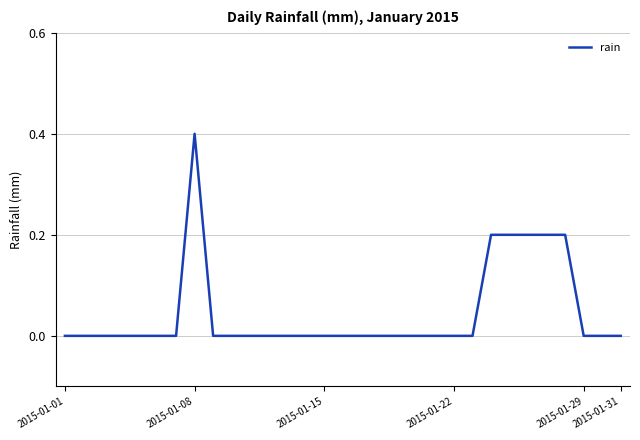

What is the maximum value shown in the chart?

0.4